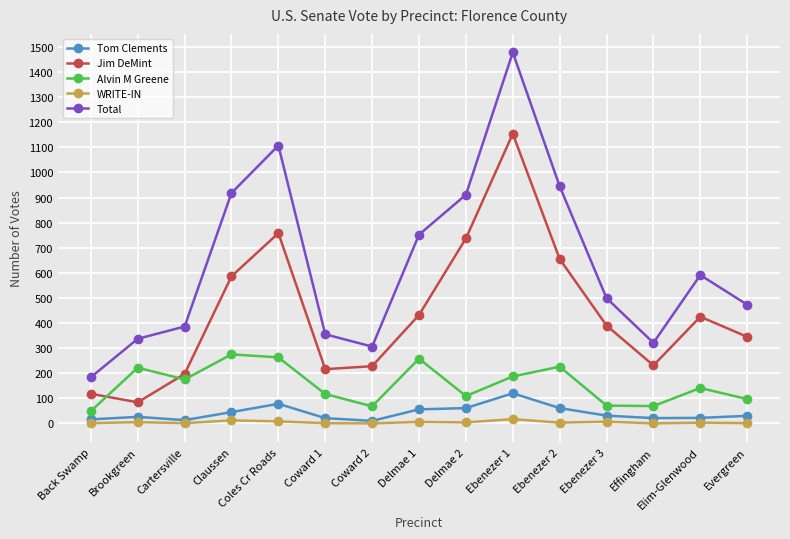

What is the value of the WRITE-IN point at the 3rd from the left?

1